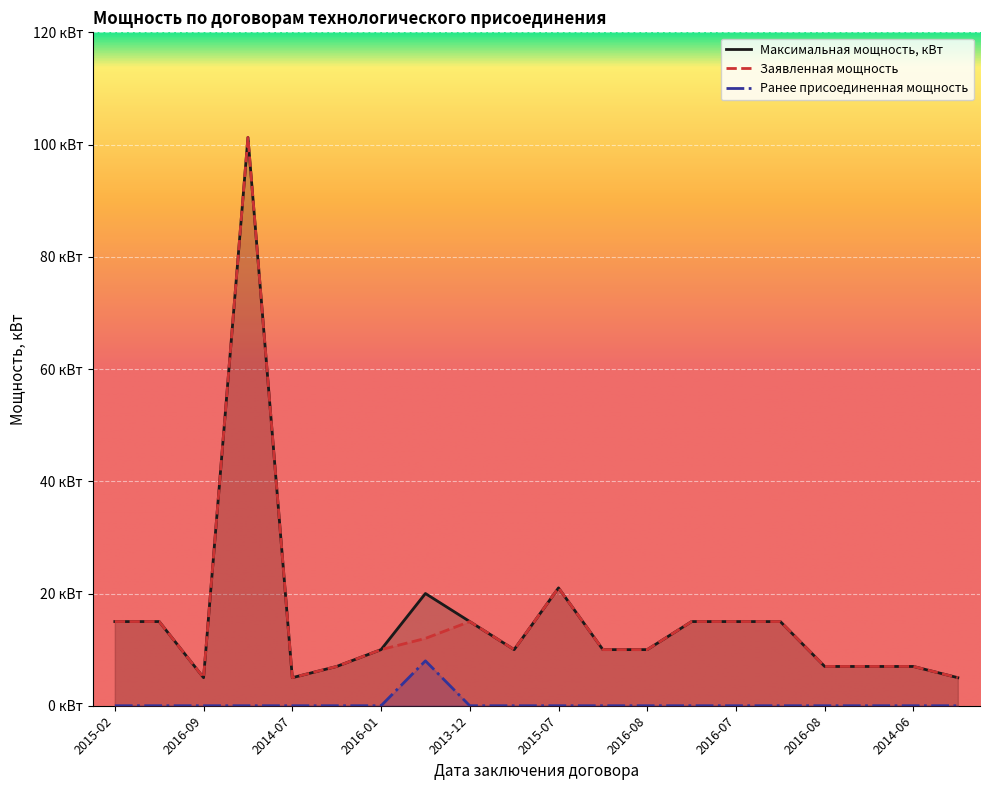

At how many categories does at least one series exceed 98?

1